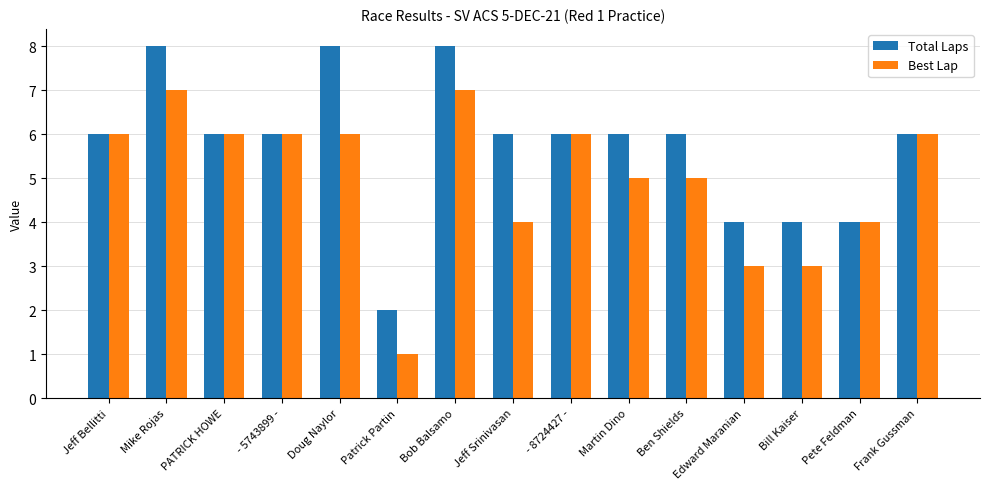

Reading left to right, extract all data points from this chart.

Total Laps: 6	8	6	6	8	2	8	6	6	6	6	4	4	4	6
Best Lap: 6	7	6	6	6	1	7	4	6	5	5	3	3	4	6